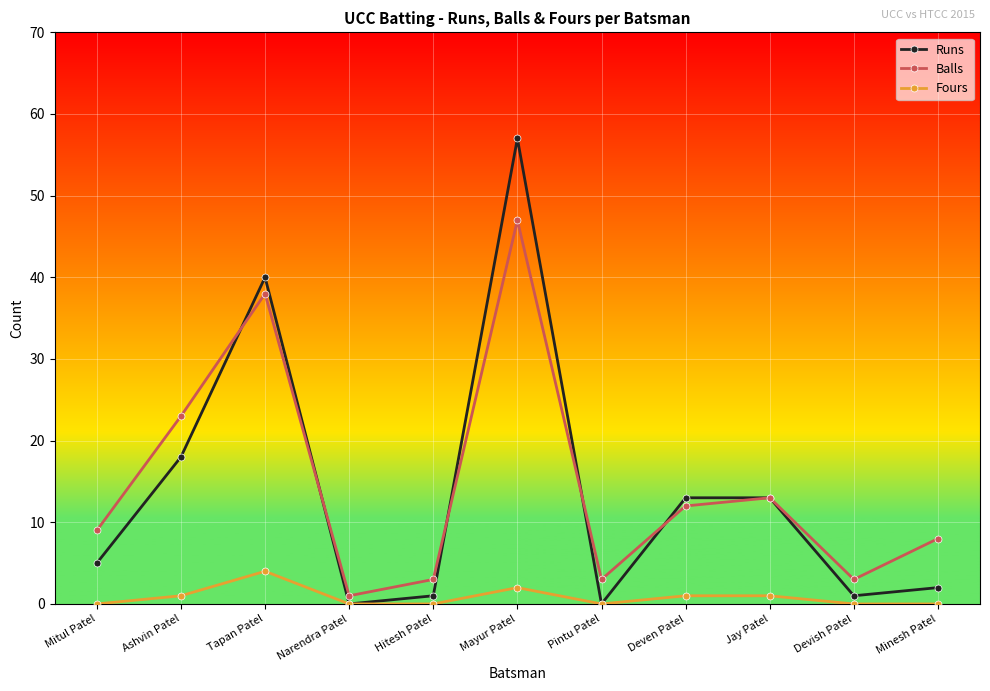

What are all the series names shown in the legend?

Runs, Balls, Fours